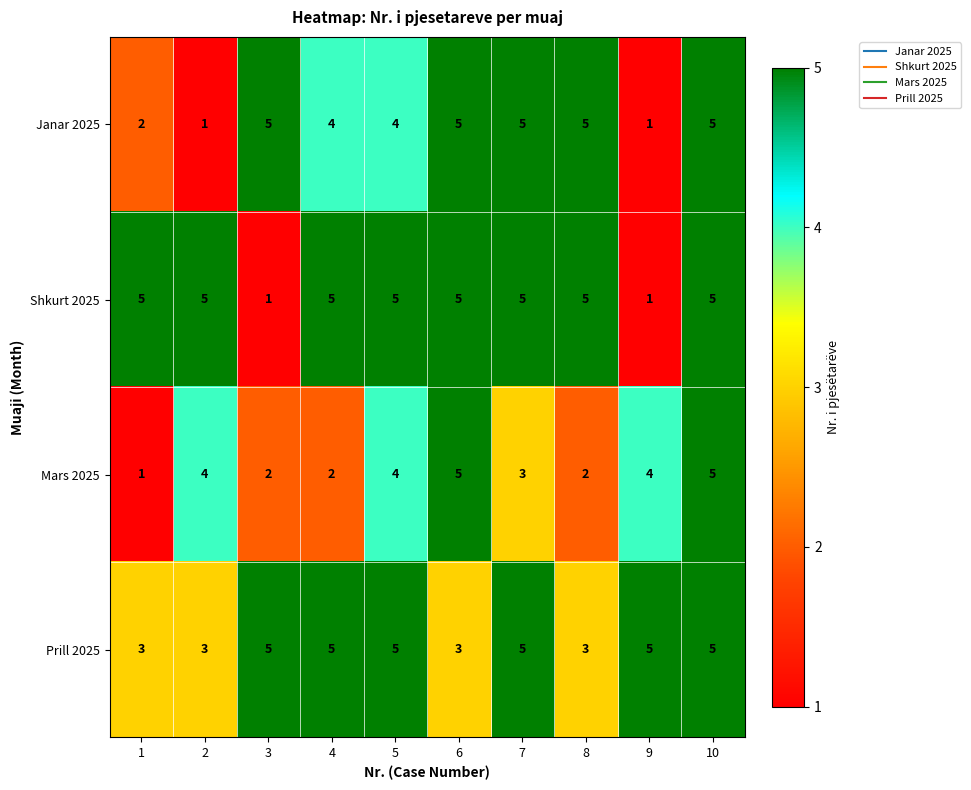

What is the spread (max minus min) of values at 8?

3